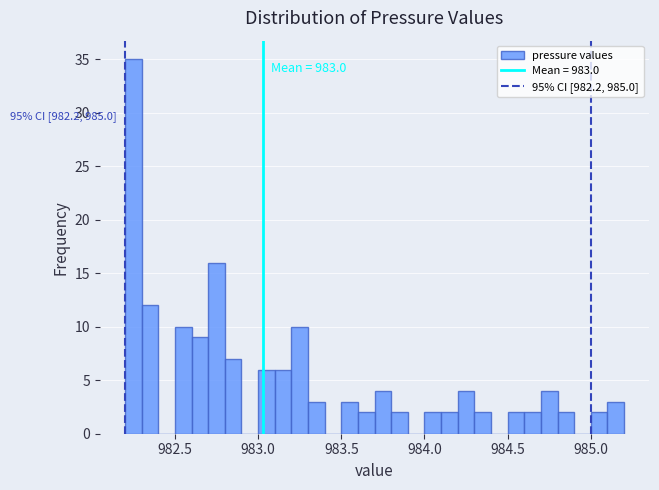

Around what value on the x-axis is the tallest bar? Give the approximate position of its centre, as read against the axis.

982.25